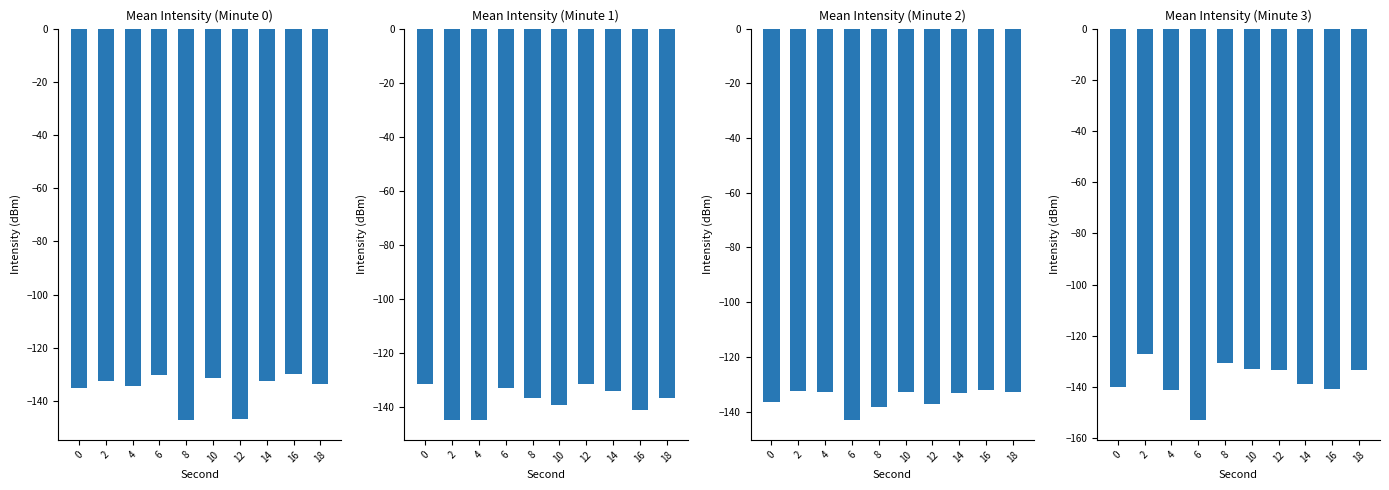

Which category has the highest value in the Minute 2 series?

16